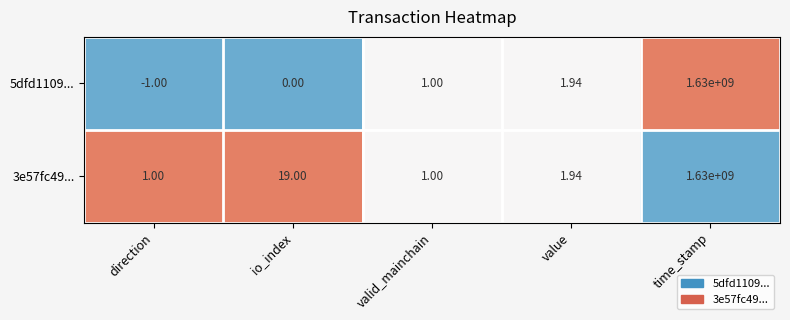

Where is 3e57fc49... nearest to the value 815000000?

io_index